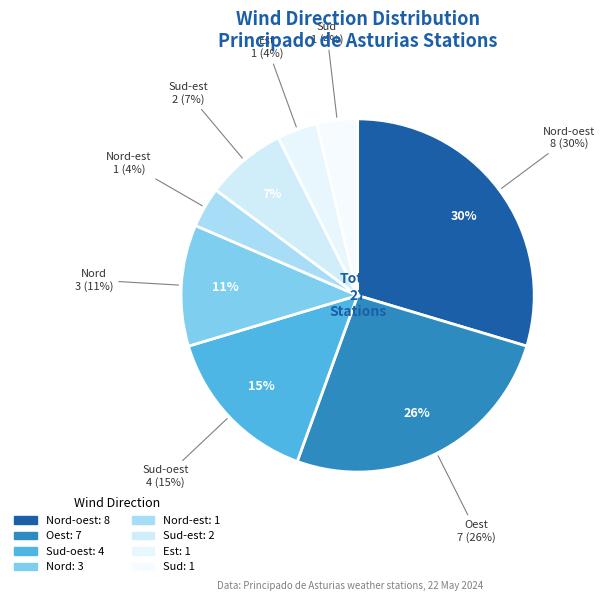

Which has a higher value, Sud-est or Sud?

Sud-est